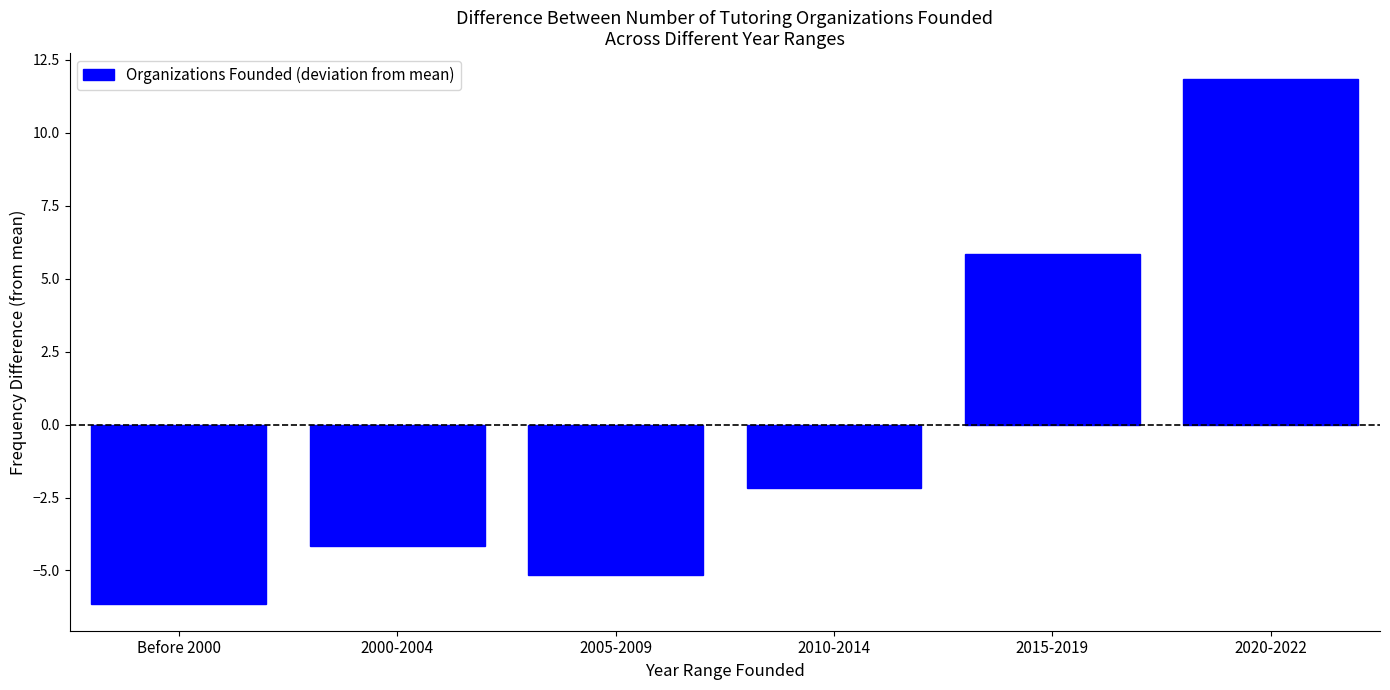

Which has a higher value, 2015-2019 or Before 2000?

2015-2019